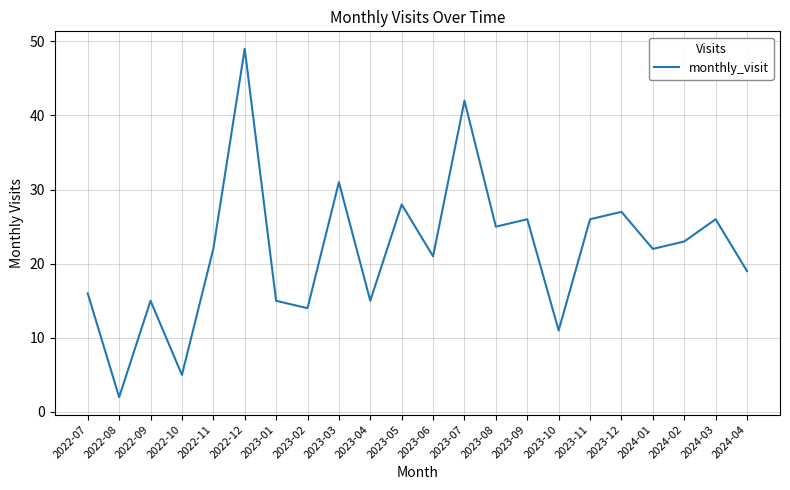

What is the greatest value displayed?

49